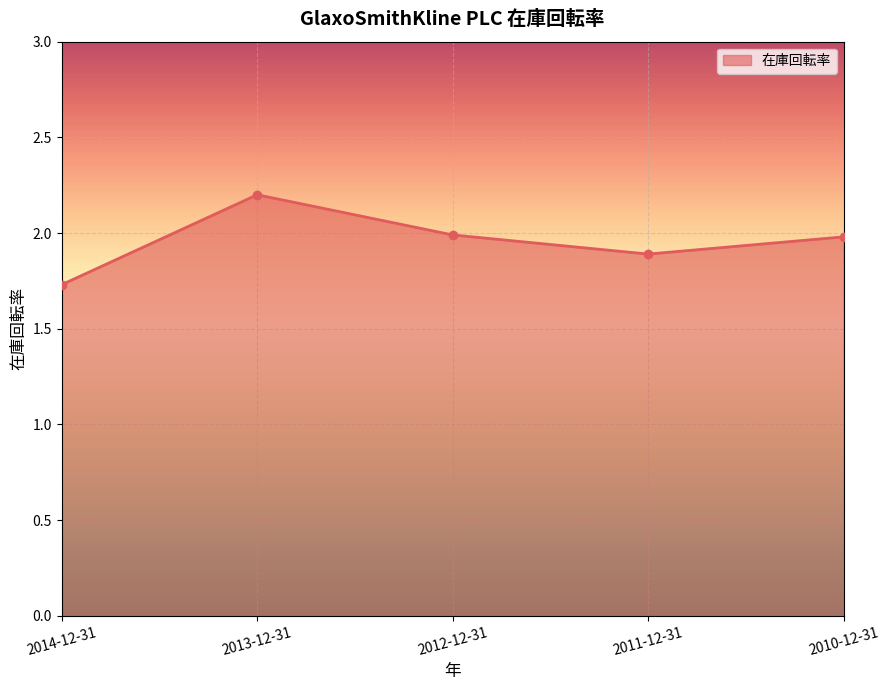

How many lines are shown in the chart?

1